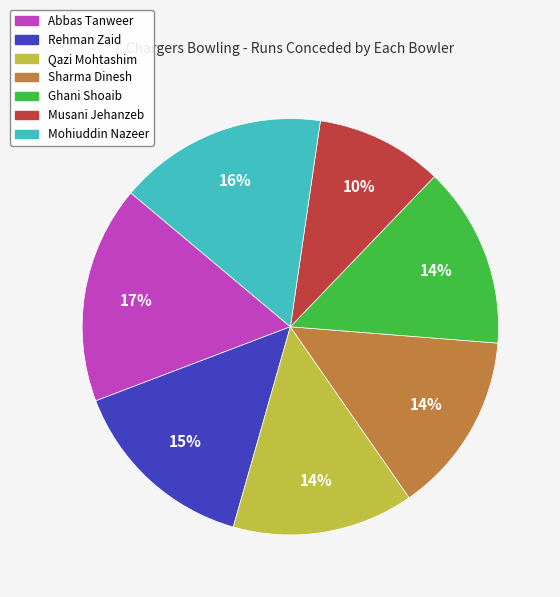

Do Rehman Zaid and Sharma Dinesh together represent more than half of the pie?

No